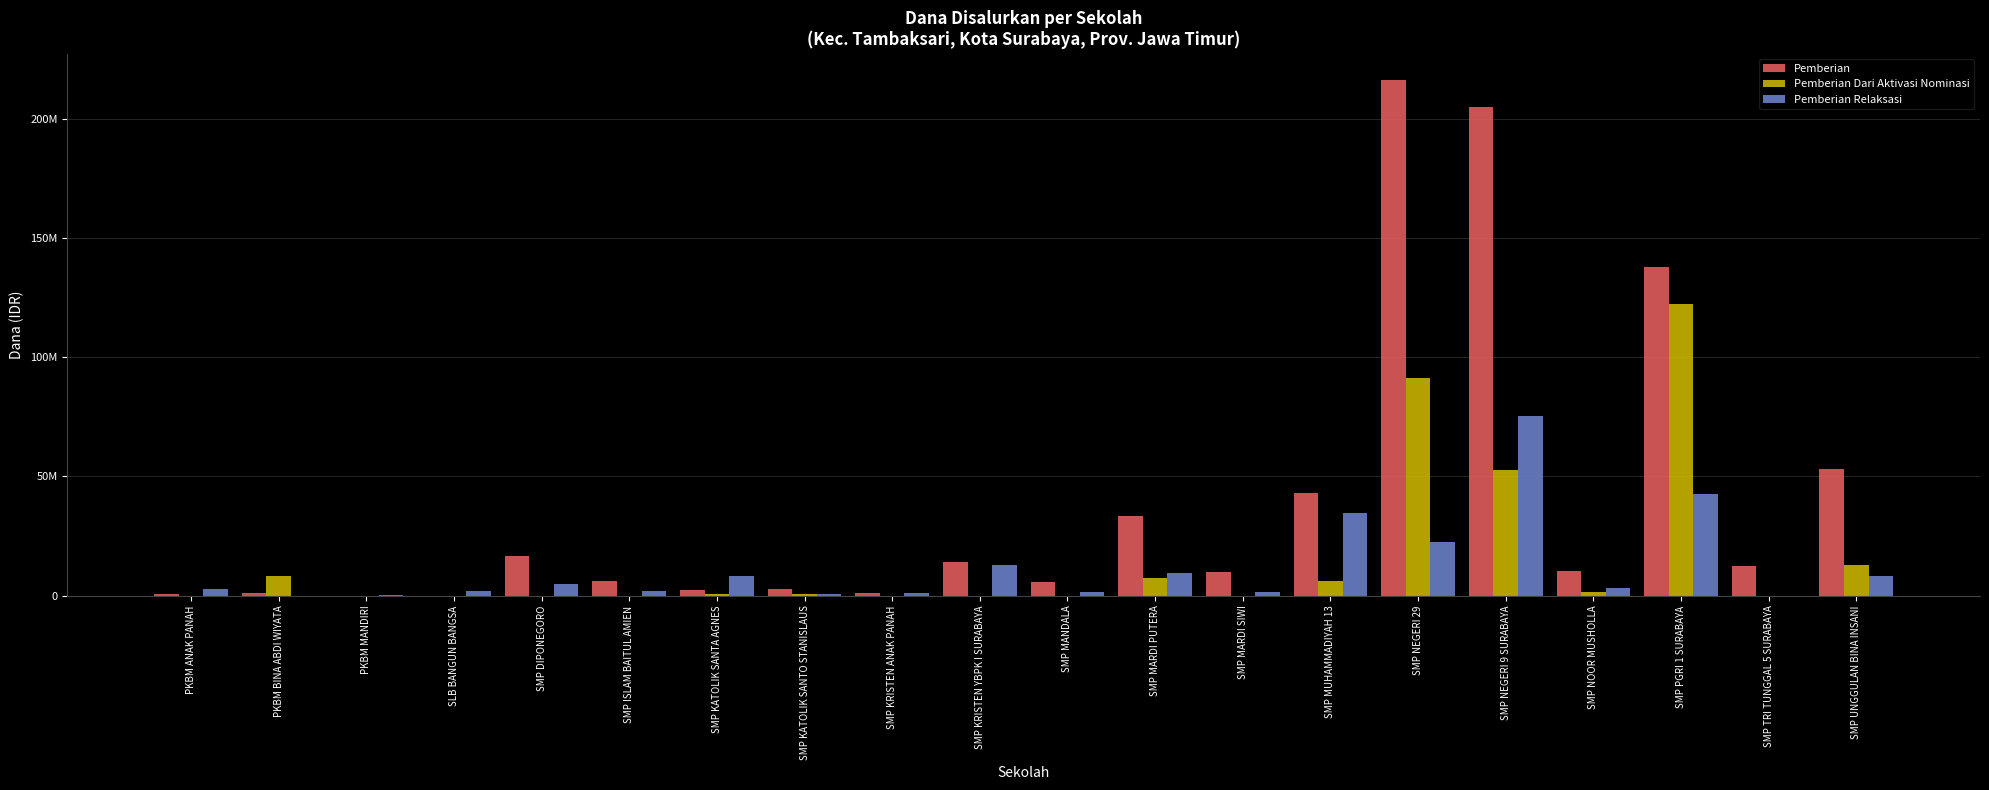

At SMP ISLAM BAITUL AMIEN, list the series in order from largest to smallest.

Pemberian, Pemberian Relaksasi, Pemberian Dari Aktivasi Nominasi